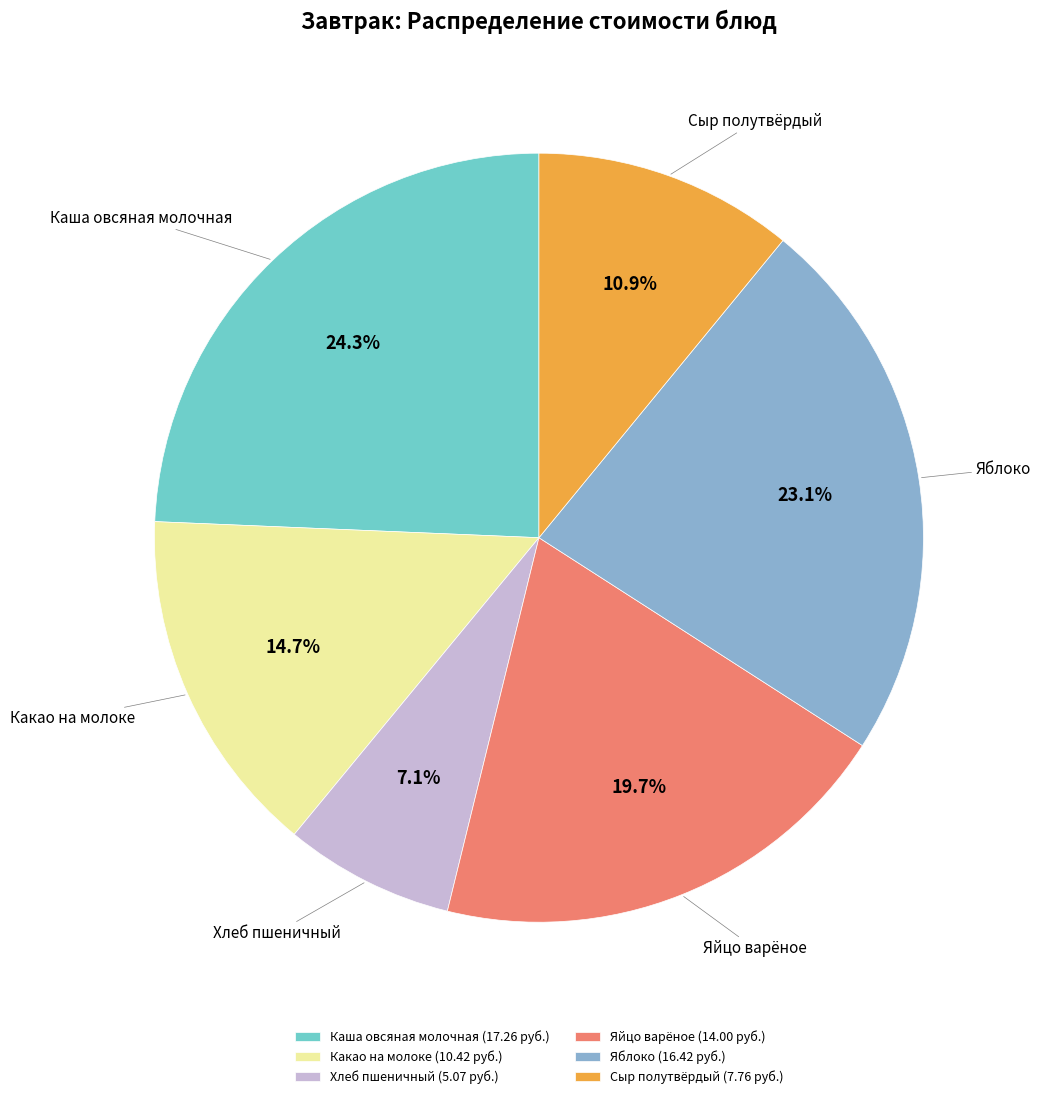

What percentage is NOT represented by Сыр полутвёрдый?

89.1%